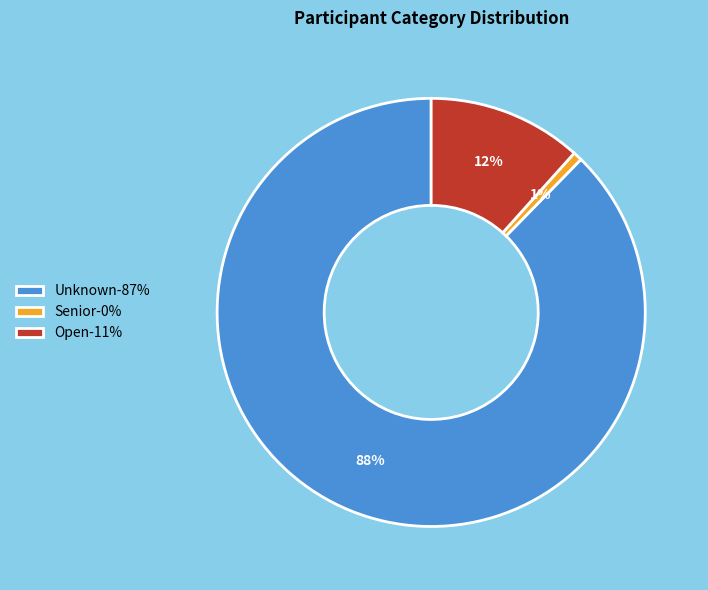

Between Open and Unknown, which is larger?

Unknown